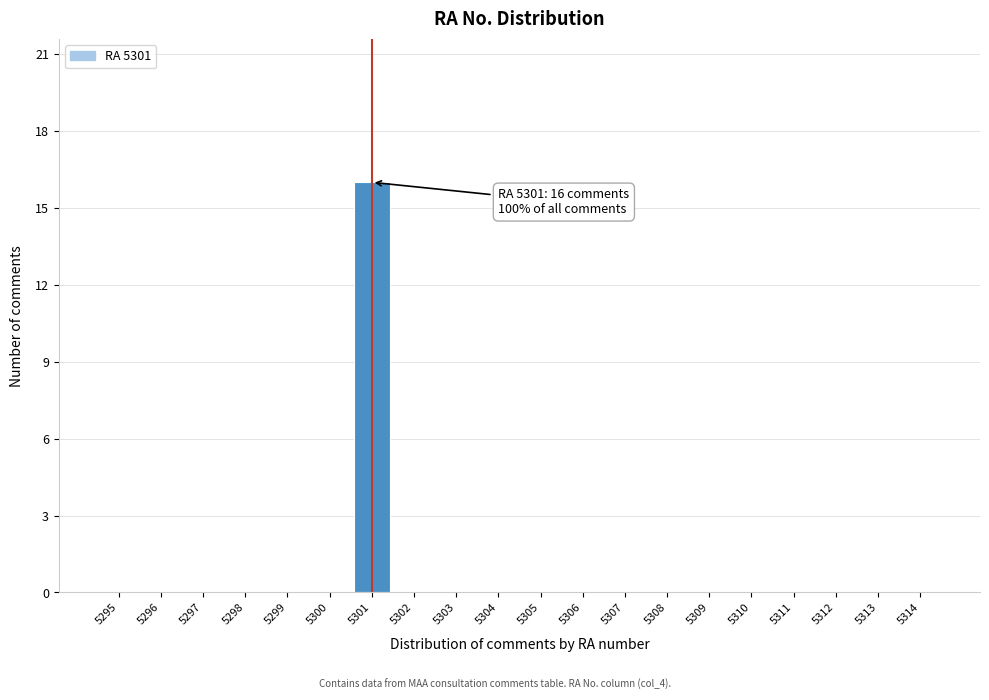

Reading left to right, transcribe all the data shown in this chart.

5295=0	5296=0	5297=0	5298=0	5299=0	5300=0	5301=16	5302=0	5303=0	5304=0	5305=0	5306=0	5307=0	5308=0	5309=0	5310=0	5311=0	5312=0	5313=0	5314=0